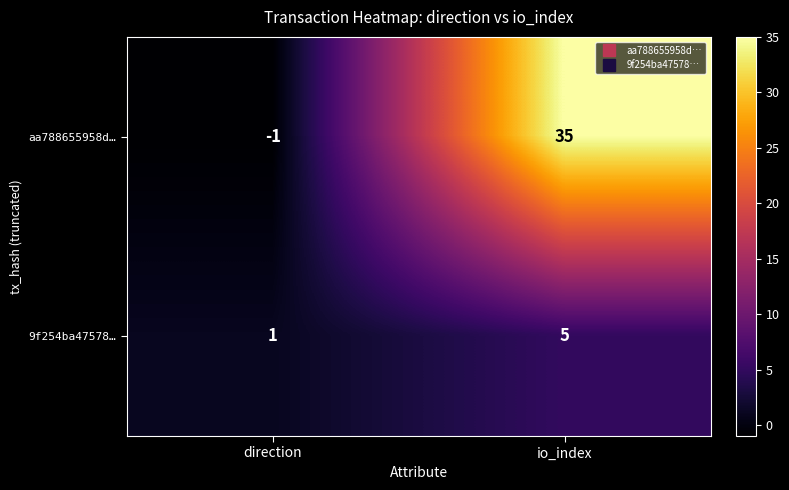

The value of 9f254ba47578… at direction is 1. True or false?

True